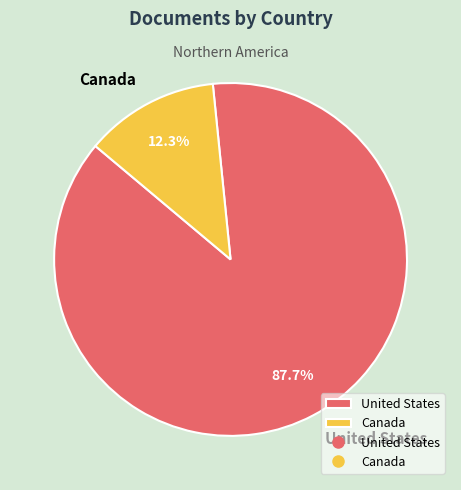

How many slices are in this pie chart?

2